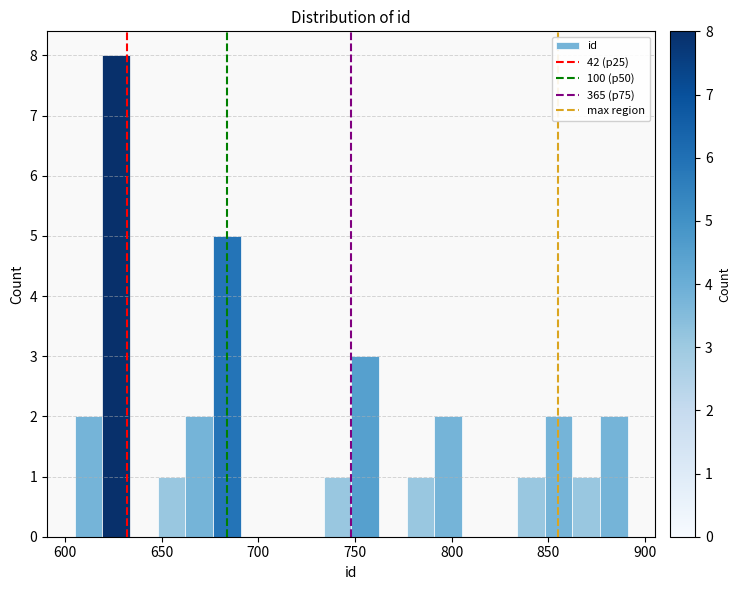

Around what value on the x-axis is the tallest bar? Give the approximate position of its centre, as read against the axis.

625